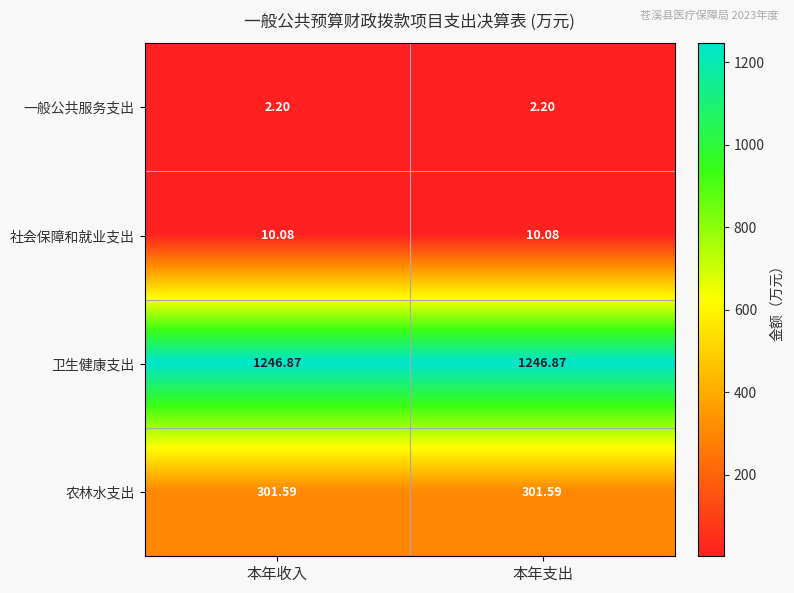

At 本年收入, list the series in order from smallest to largest.

一般公共服务支出, 社会保障和就业支出, 农林水支出, 卫生健康支出